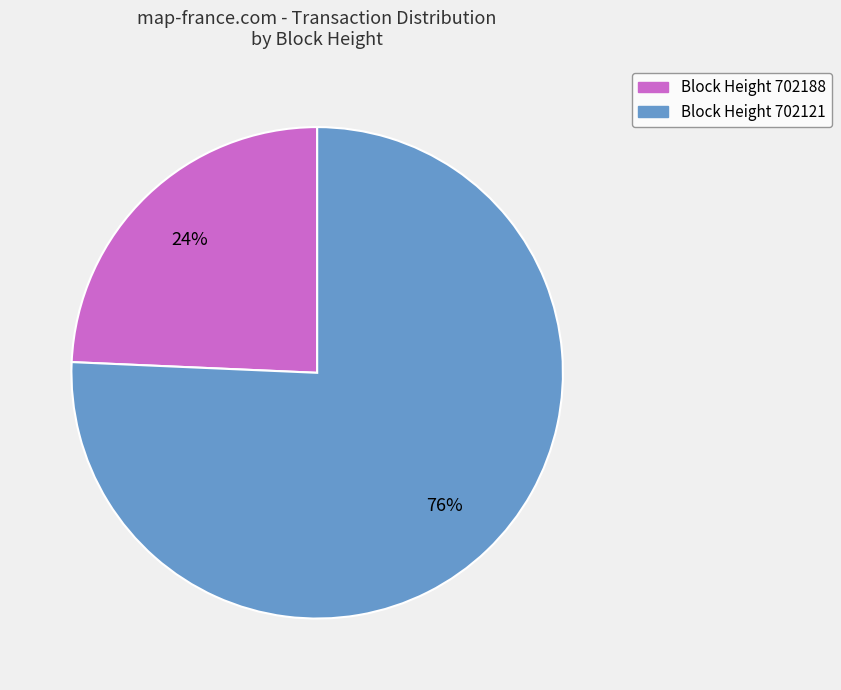

Which has a higher value, Block Height 702121 or Block Height 702188?

Block Height 702121